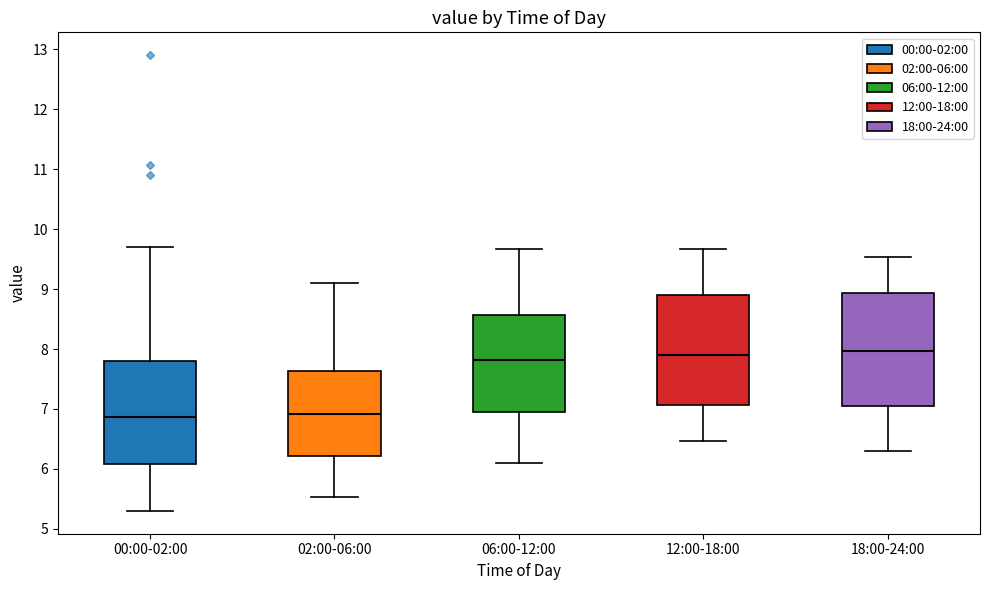

Reading left to right, transcribe this box plot: for each box, give where its median line is, the range the box spans, and where its two whiskers end, as read against the y-axis. The values are not printed on the chart, so give them approximately, as read against the axis.

00:00-02:00: median 6.9, box 6.1 to 7.8, whiskers 5.3 to 9.7
02:00-06:00: median 6.9, box 6.2 to 7.6, whiskers 5.5 to 9.1
06:00-12:00: median 7.8, box 6.9 to 8.6, whiskers 6.1 to 9.7
12:00-18:00: median 7.9, box 7.1 to 8.9, whiskers 6.5 to 9.7
18:00-24:00: median 8.0, box 7.0 to 8.9, whiskers 6.3 to 9.5